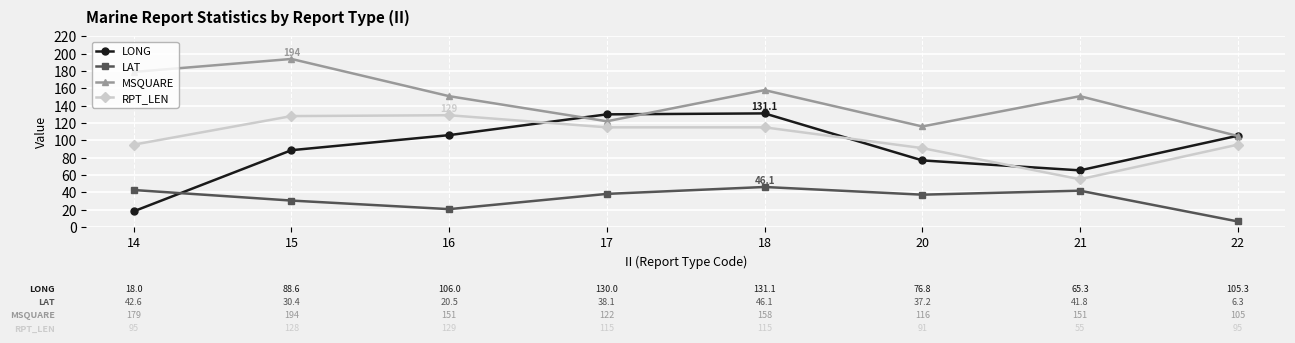

True or false: LONG has more than 1 interior local peaks.

False